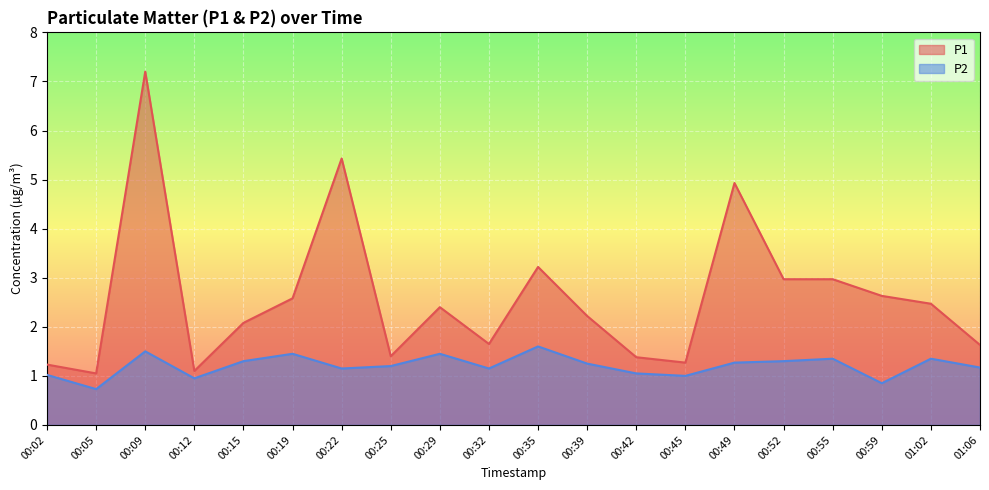

What is the lowest value of the P2 series?

0.7